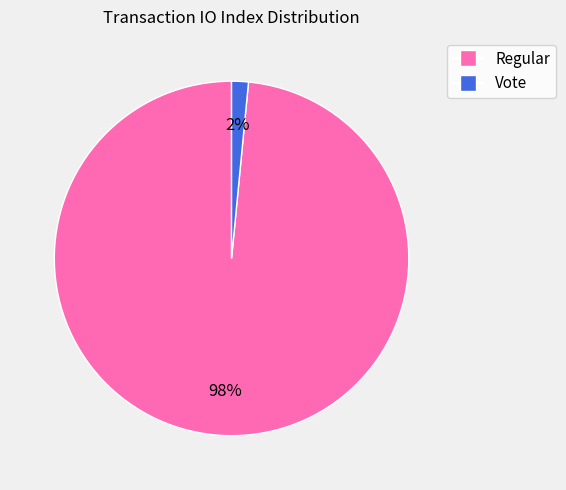

To the nearest percent, what is the average slice percentage?

50%